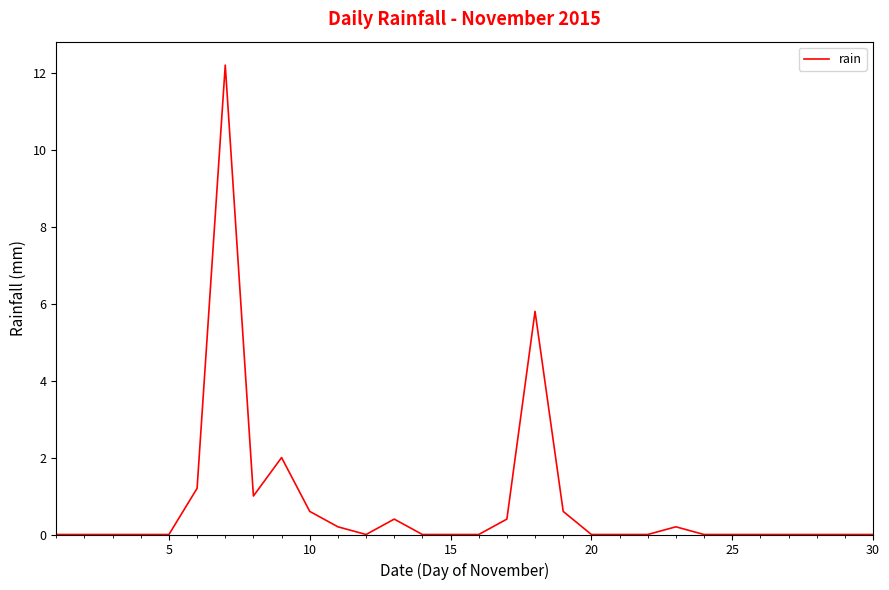

What is the difference between the maximum and minimum values?

12.2